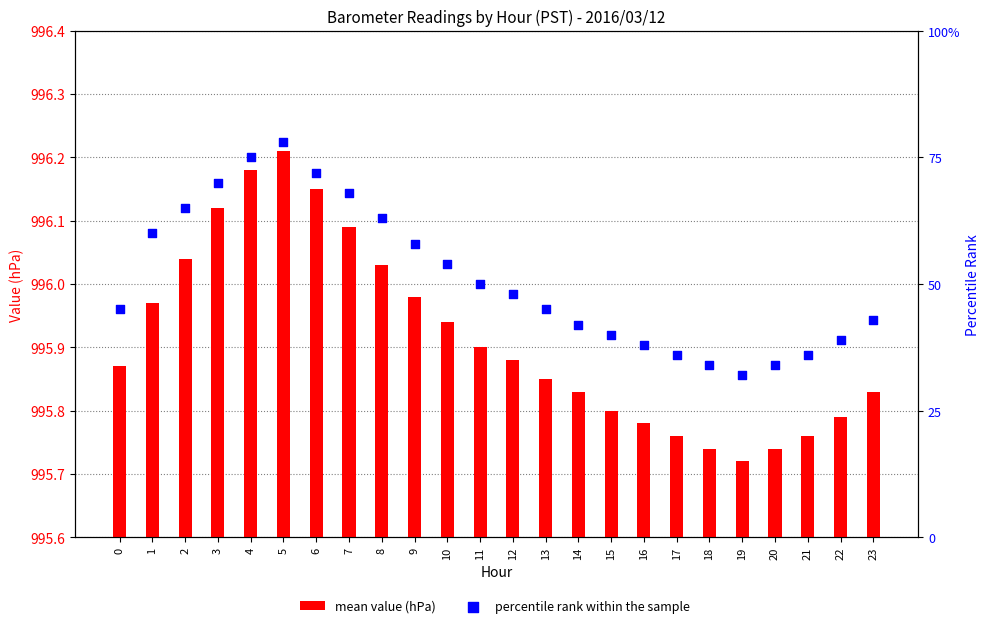

Which series has the largest total across all categories?

mean value (hPa)